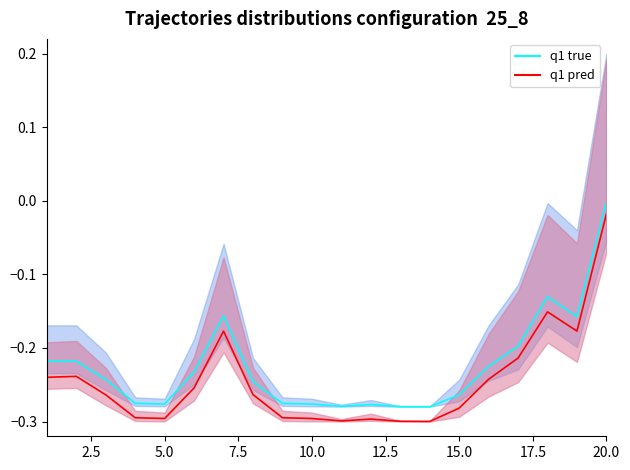

What is the minimum value for q1 true?

-0.3